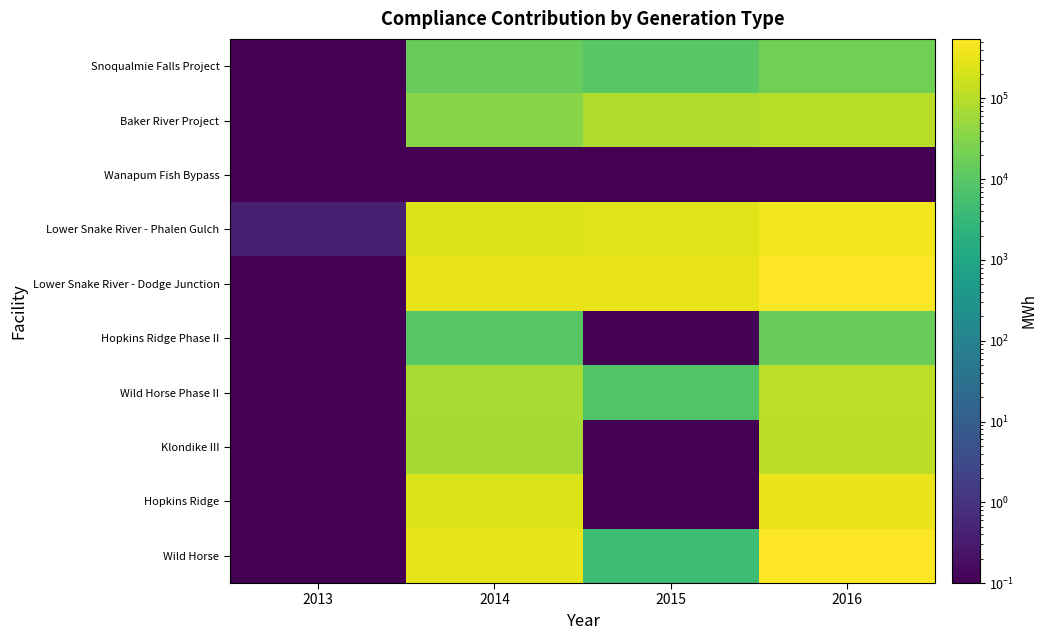

Which label corresponds to the largest value in the chart?

2016